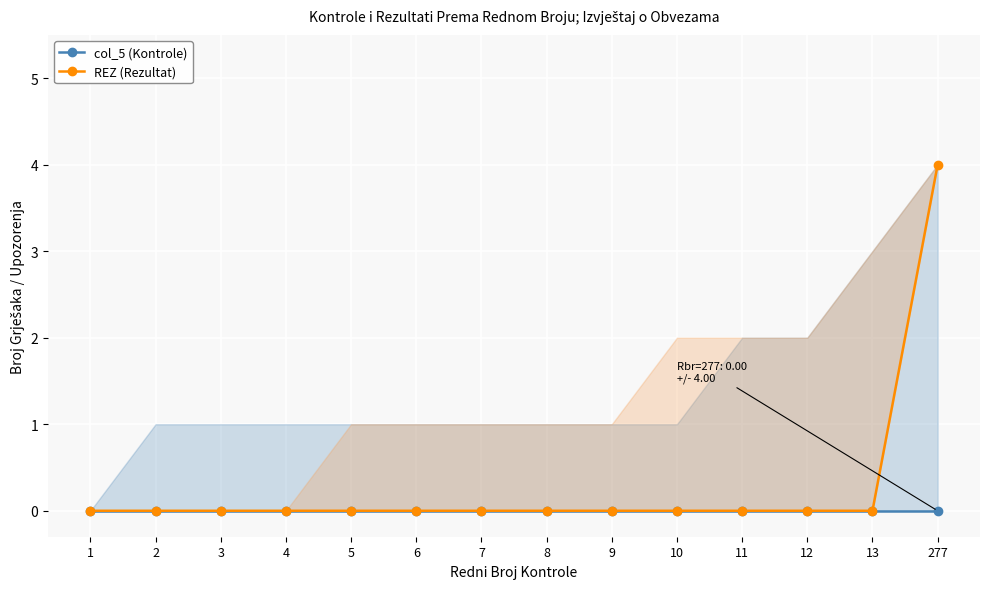

Rank the series by their maximum value, from highest to lowest.

REZ (Rezultat), col_5 (Kontrole)